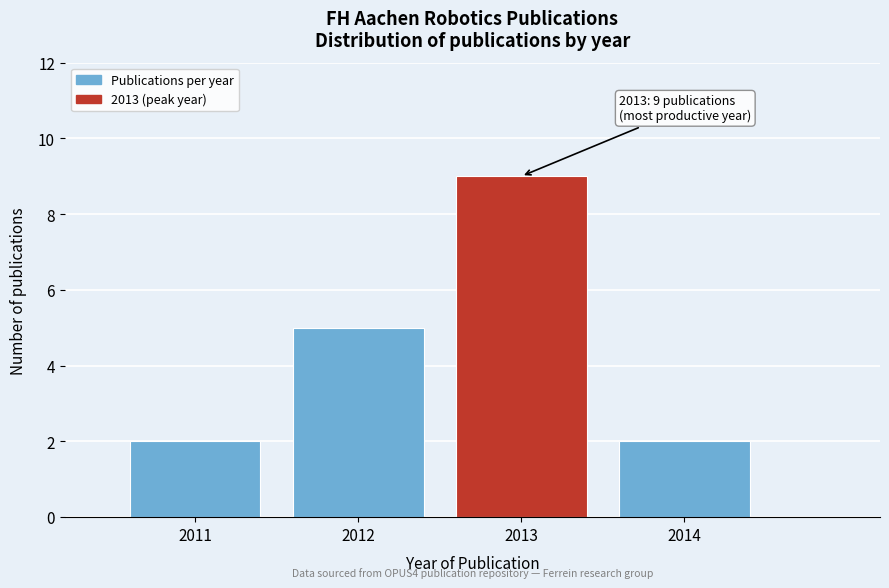

Reading left to right, list all the values displayed in this chart.

2011=2	2012=5	2013=9	2014=2